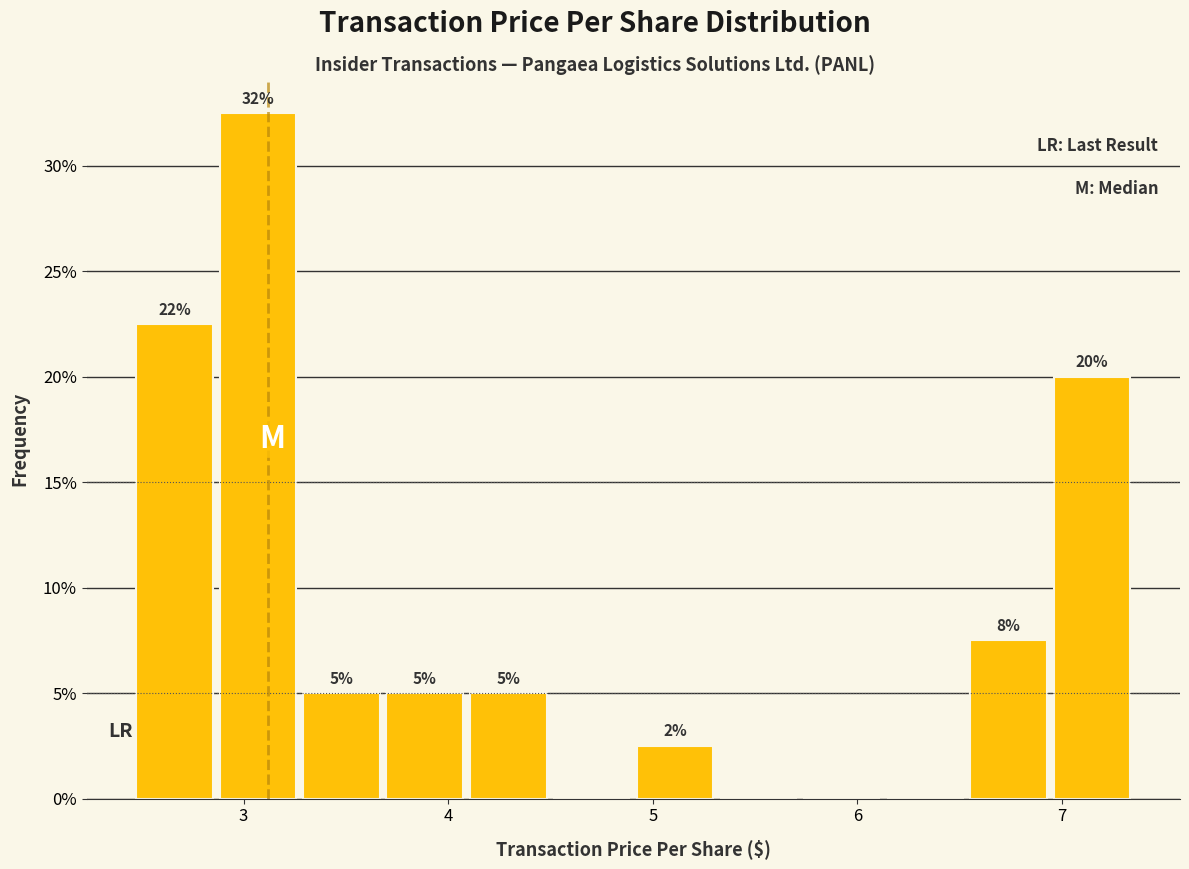

Which range on the x-axis has the tallest bar?

2.9 to 3.3